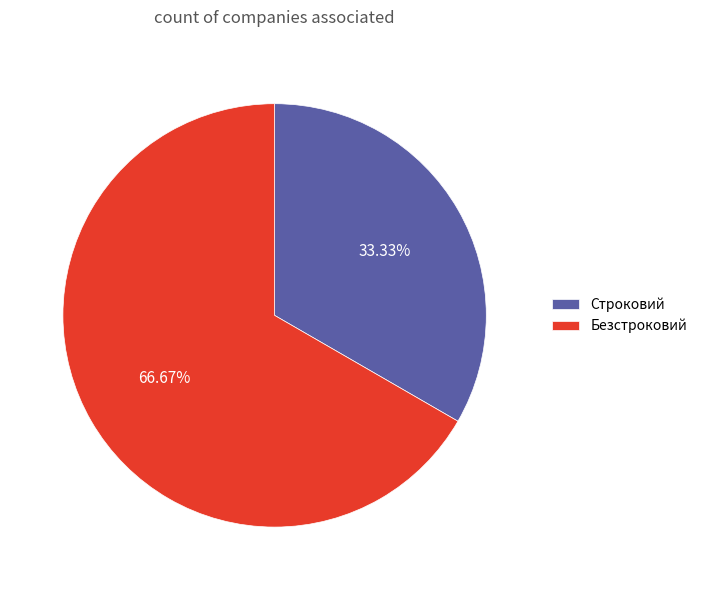

Approximately how many times larger is the value at Безстроковий compared to Строковий?

2.0